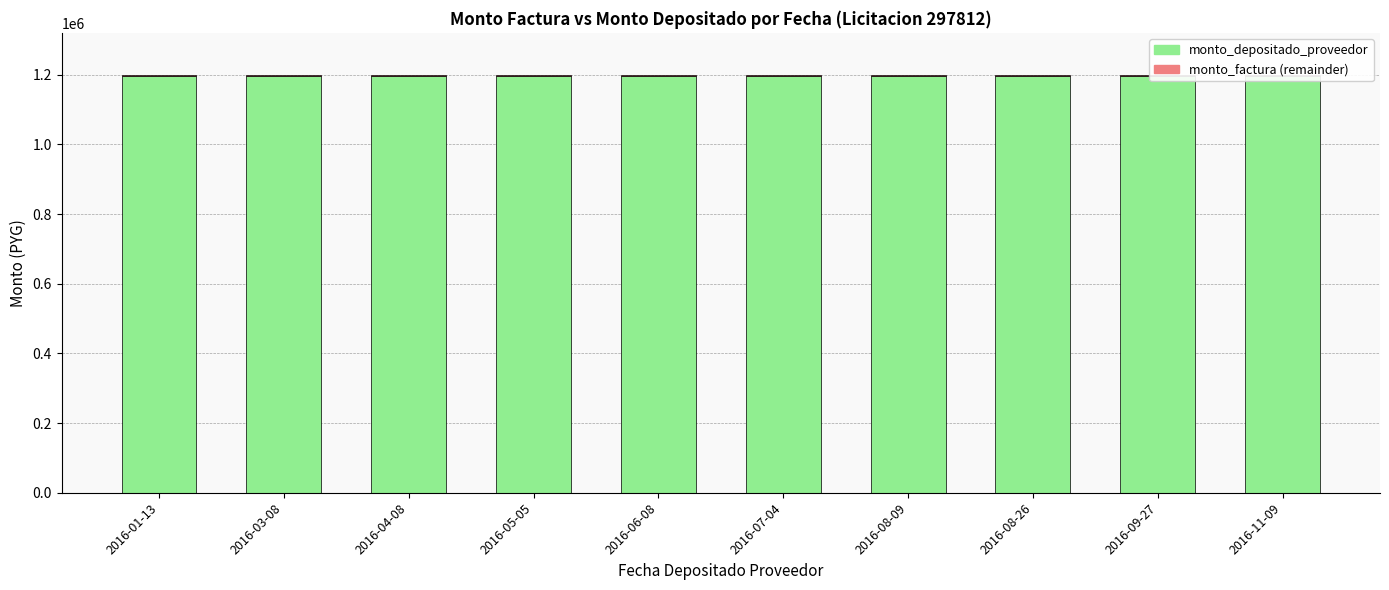

Reading left to right, extract all data points from this chart.

monto_depositado_proveedor: 1195429	1195429	1195429	1195429	1195429	1195429	1195429	1195429	1195429	1195429
monto_factura (remainder): 4571	4571	4571	4571	4571	4571	4571	4571	4571	4571